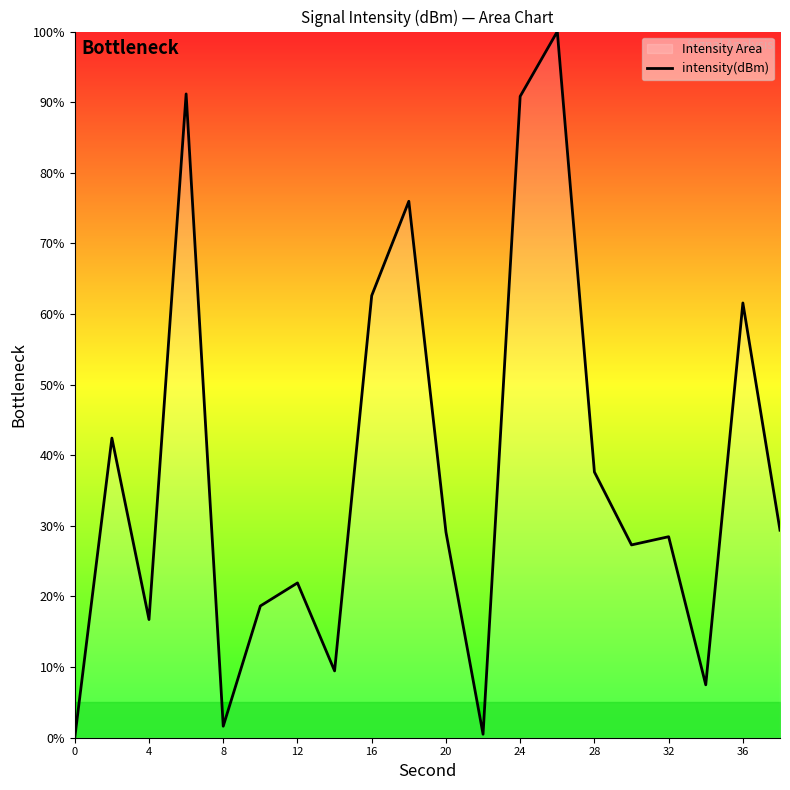

Is it true that the value at 28 is 6.3?

False